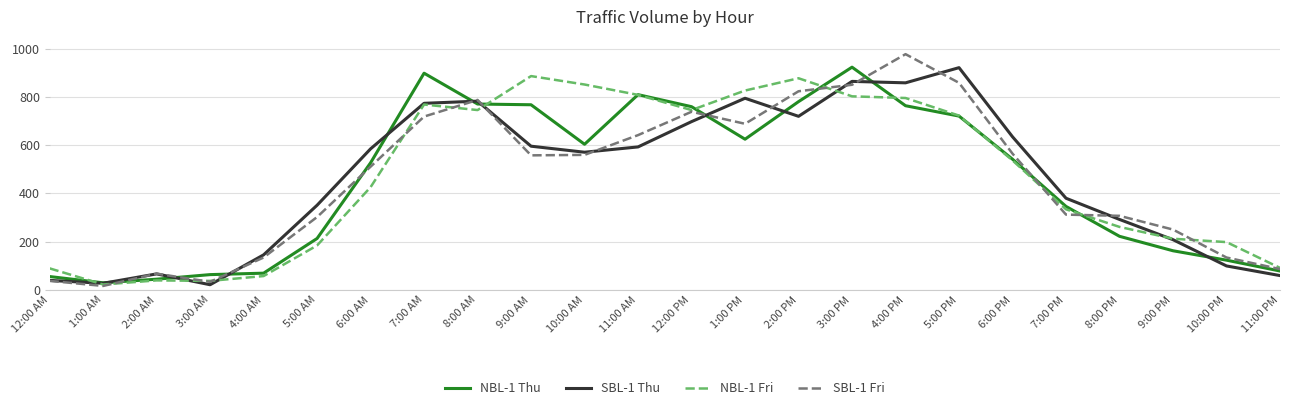

Does the chart have visible grid lines?

Yes